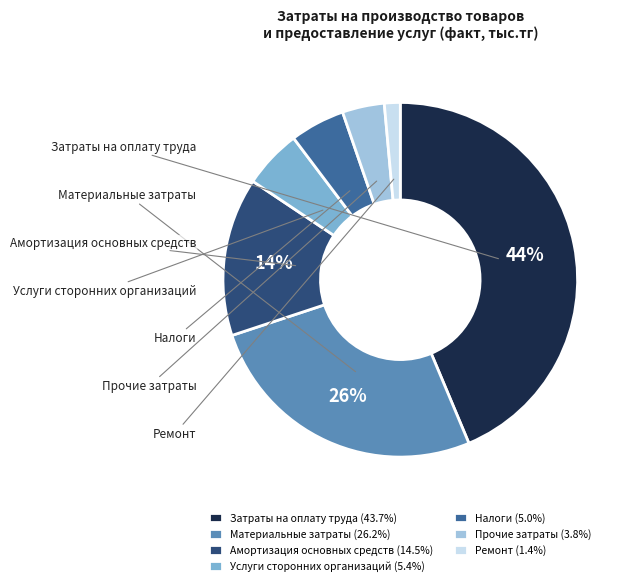

Is there any slice that represents more than half of the pie?

No